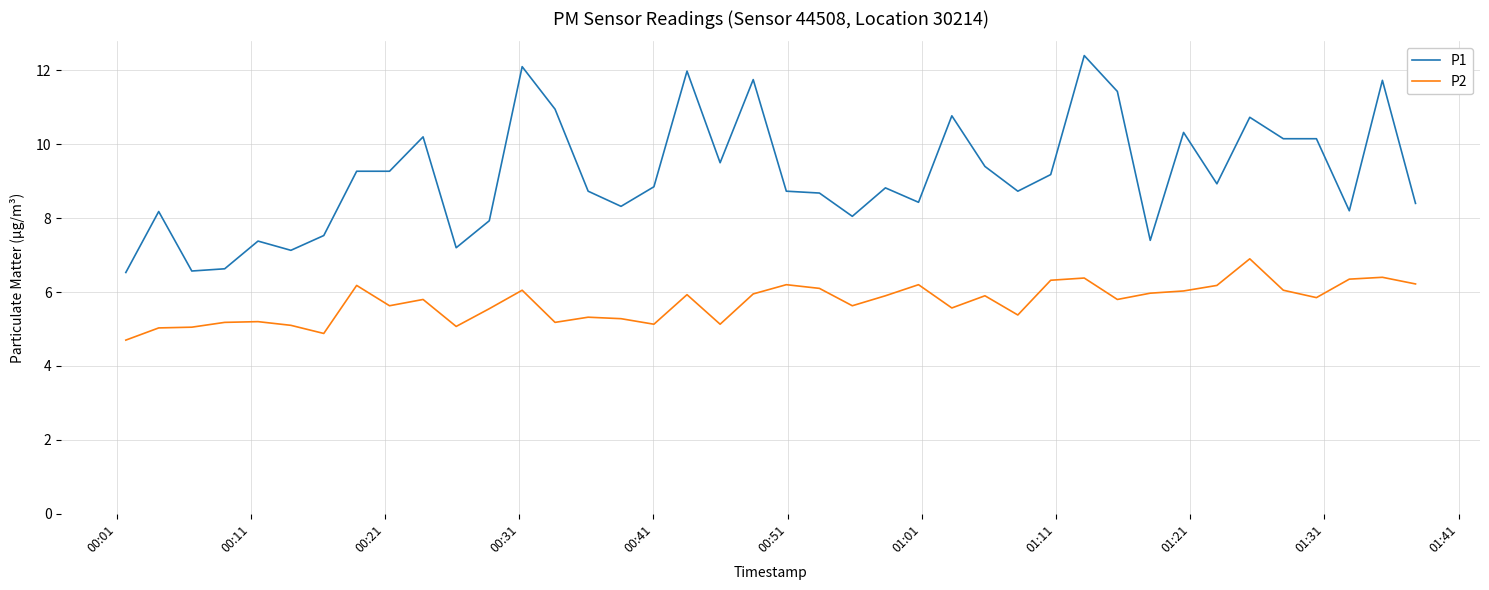

Rank the series by their average value, from highest to lowest.

P1, P2